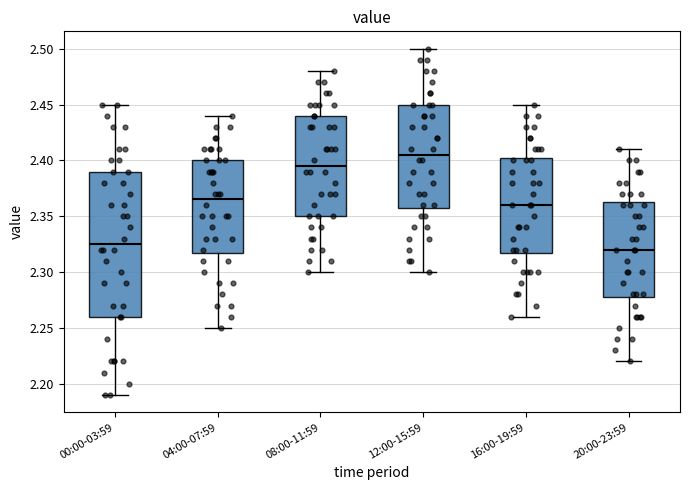

Comparing the boxes themselves (not the whiskers), which one is the tallest?

00:00-03:59